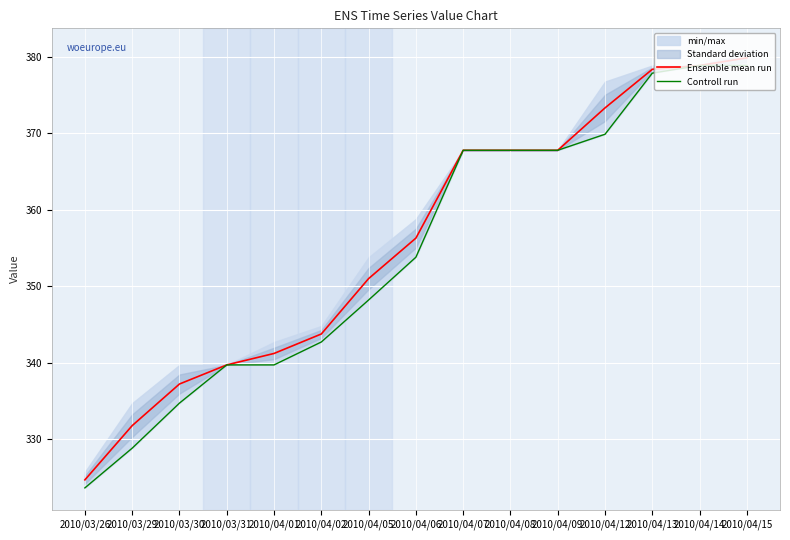

What is the difference between the second highest and minimum values in the Controll run series?

55.3